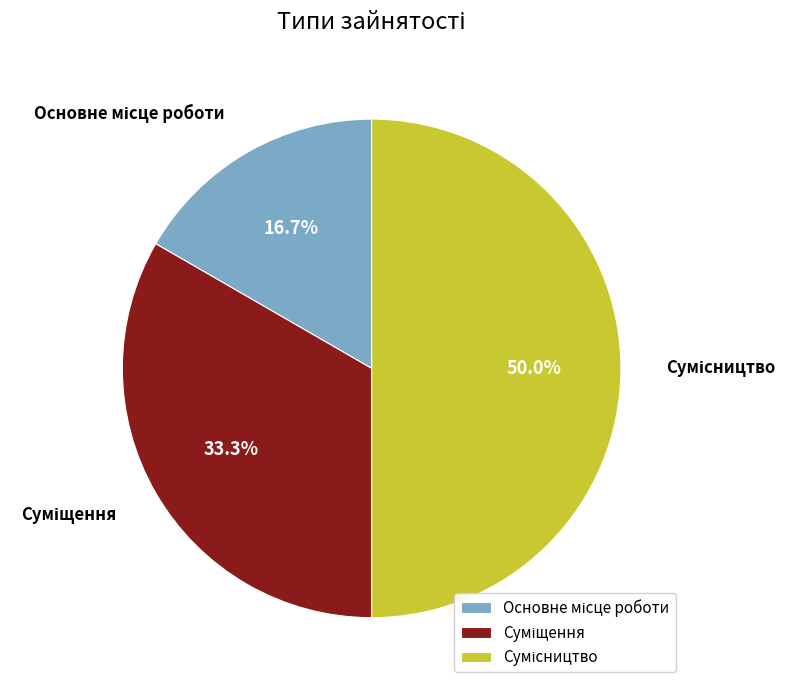

Does Основне місце роботи represent more than half of the total?

No